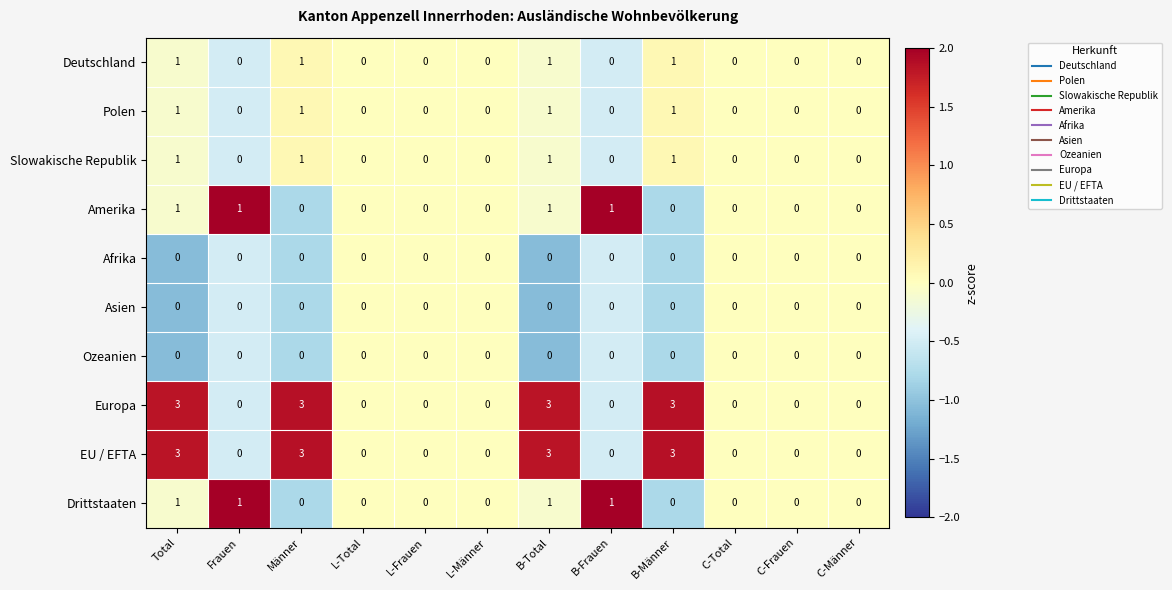

What is the difference between the EU / EFTA values at C-Männer and Total?

3